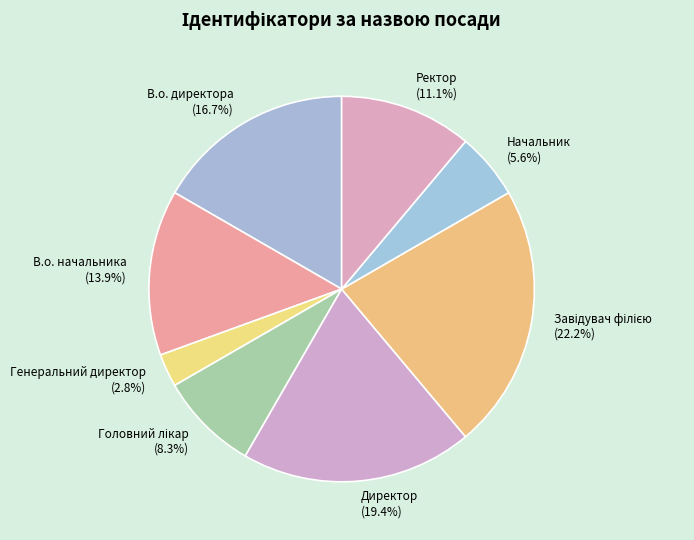

To the nearest percent, what is the difference between the largest and smallest slice percentages?

19%